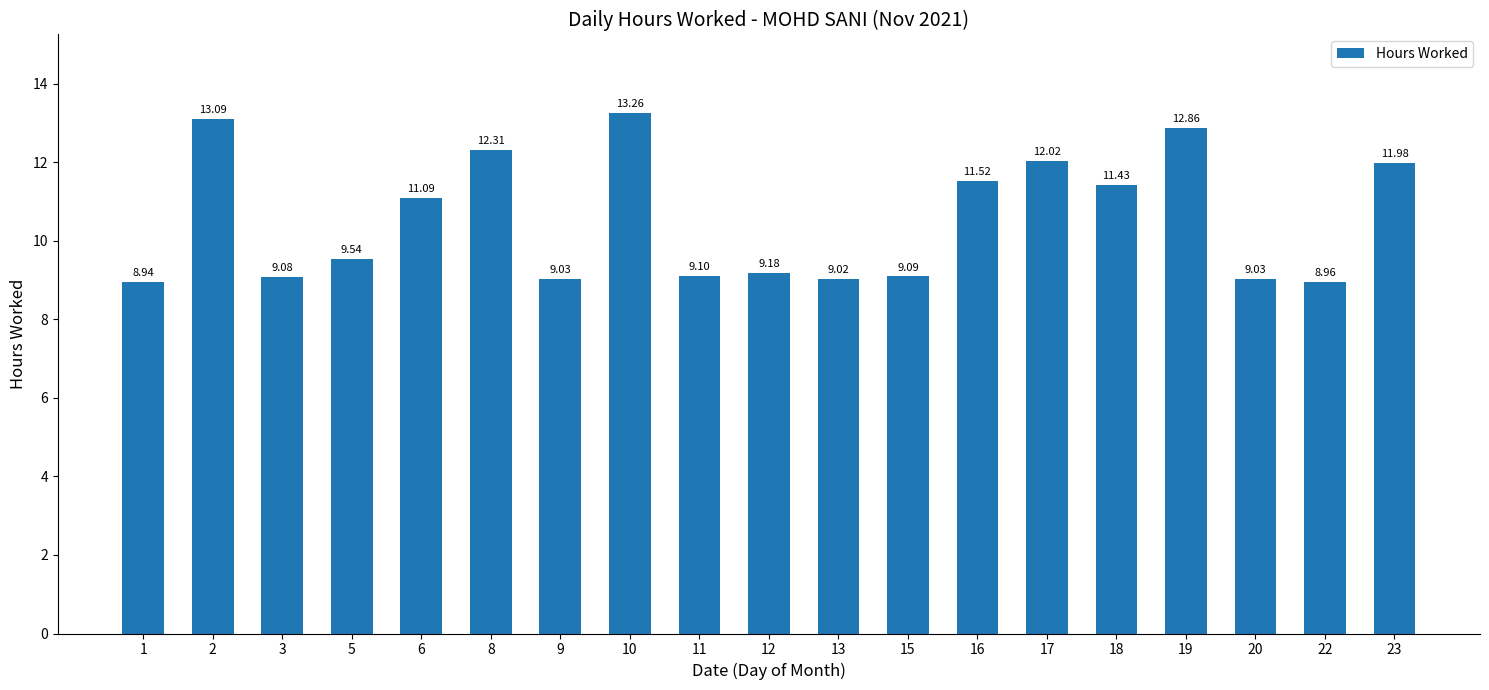

Reading left to right, transcribe all the data shown in this chart.

1=8.9	2=13.1	3=9.1	5=9.5	6=11.1	8=12.3	9=9.0	10=13.3	11=9.1	12=9.2	13=9.0	15=9.1	16=11.5	17=12.0	18=11.4	19=12.9	20=9.0	22=9.0	23=12.0